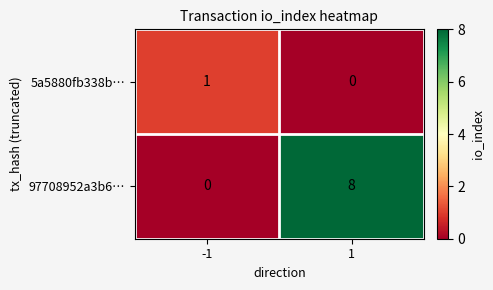

Count the number of categories in the chart.

2